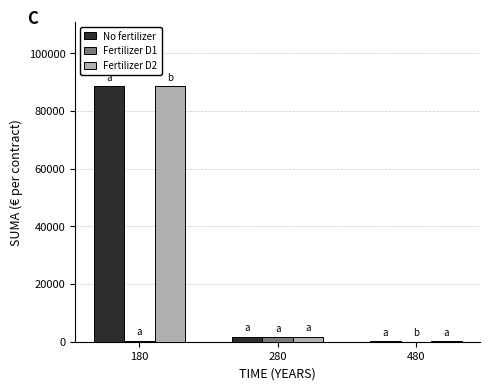

At which category is the sum across all series the highest?

180